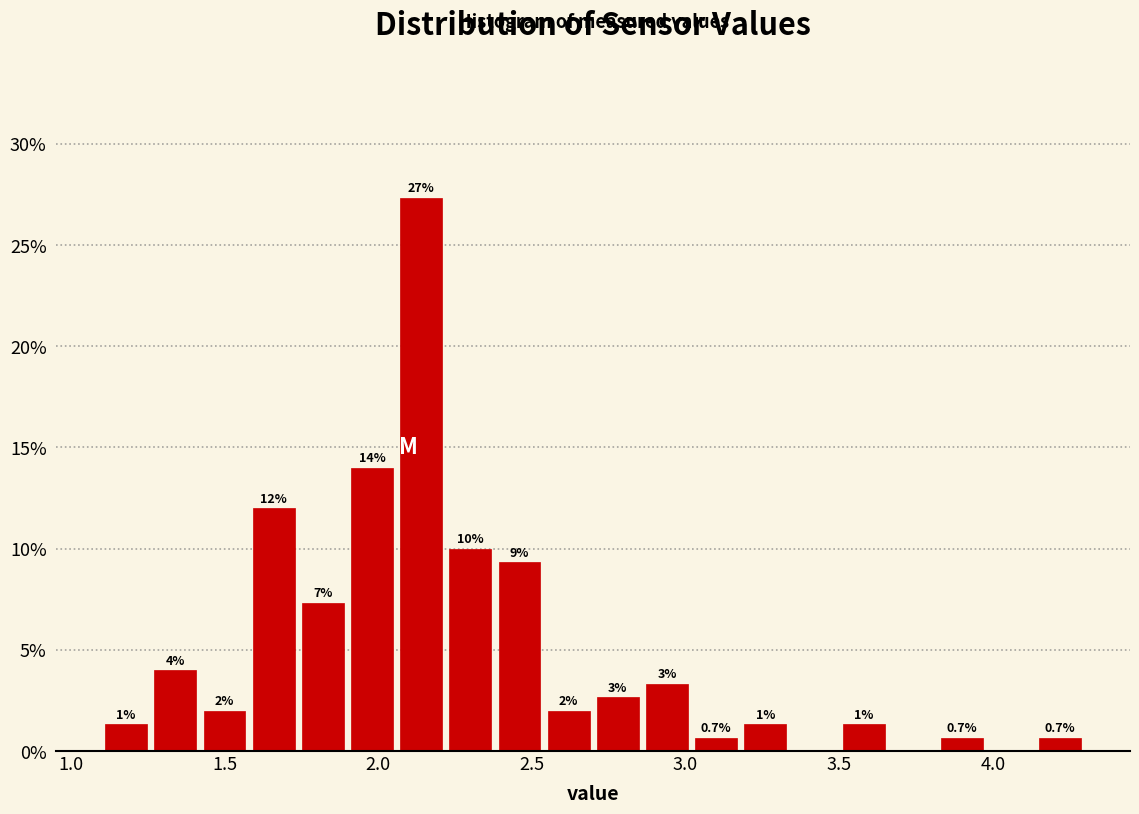

Read against the x-axis, roughly where is the centre of the tallest bar?

2.15